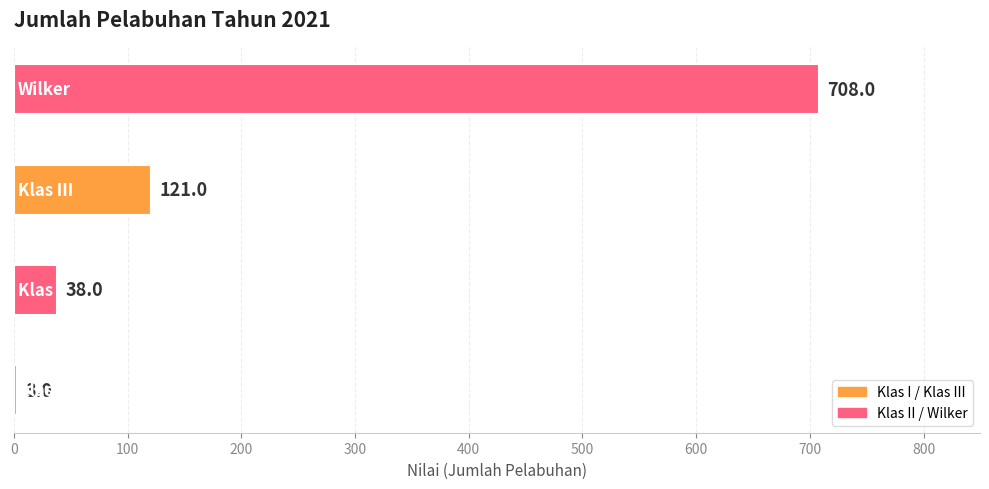

What is the difference between the second highest and minimum values?

118